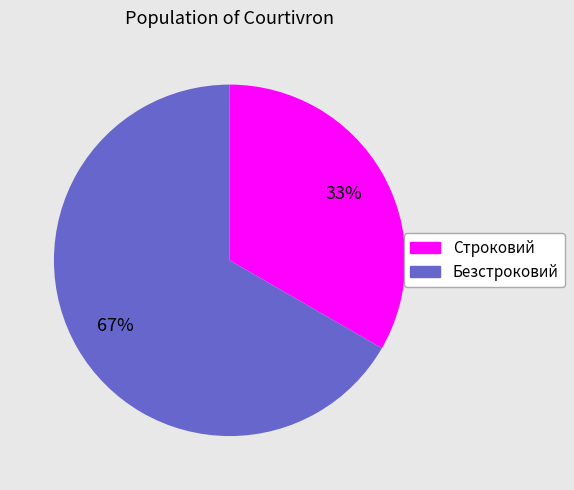

Rank the categories by value from lowest to highest.

Строковий, Безстроковий